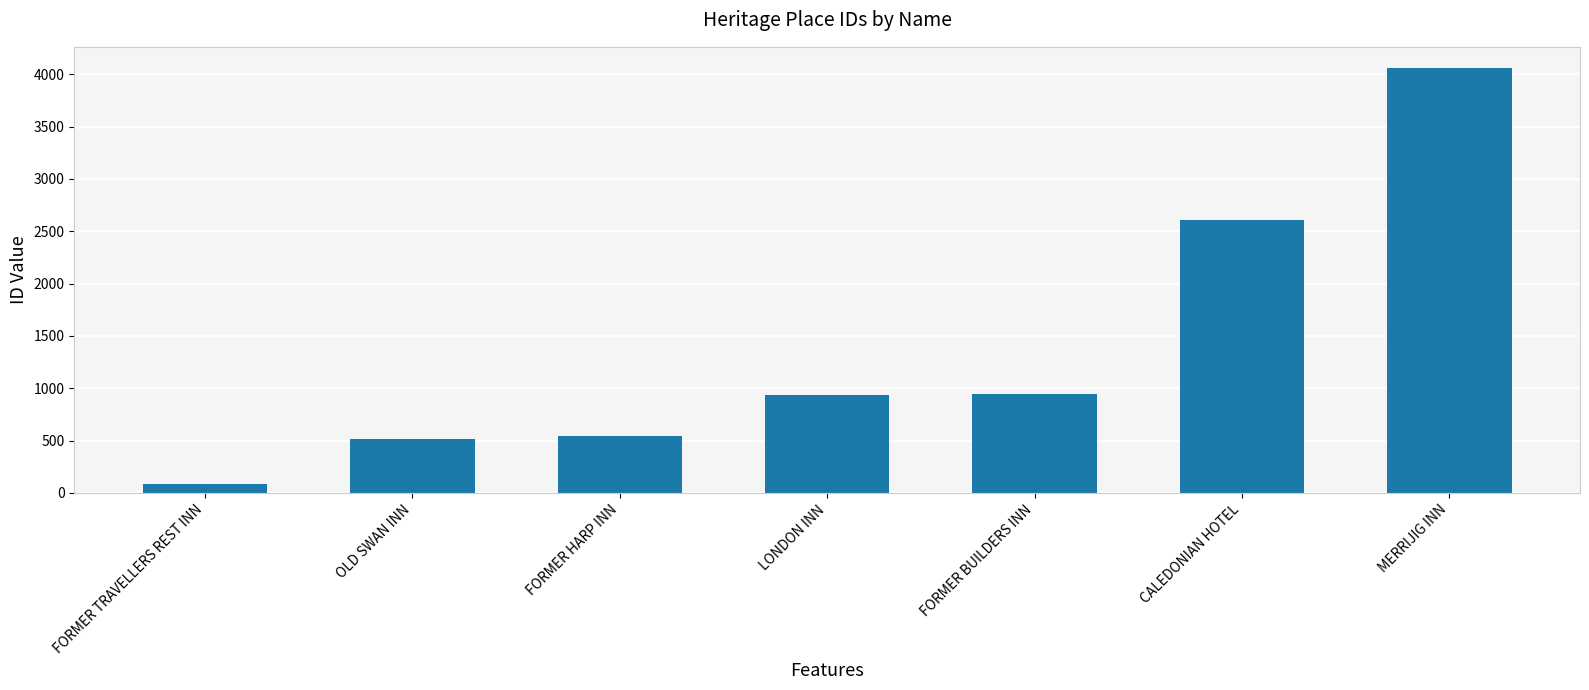

What is the difference between the maximum and minimum values?

3970